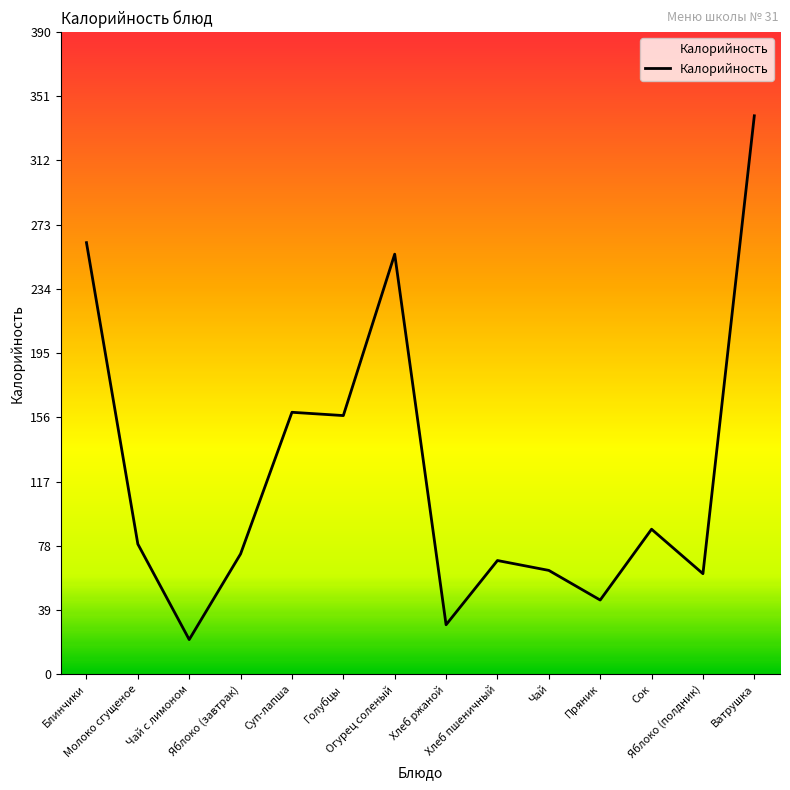

Reading left to right, list all the values displayed in this chart.

262	79	21	73	159	157	255	30	69	63	45	88	61	339